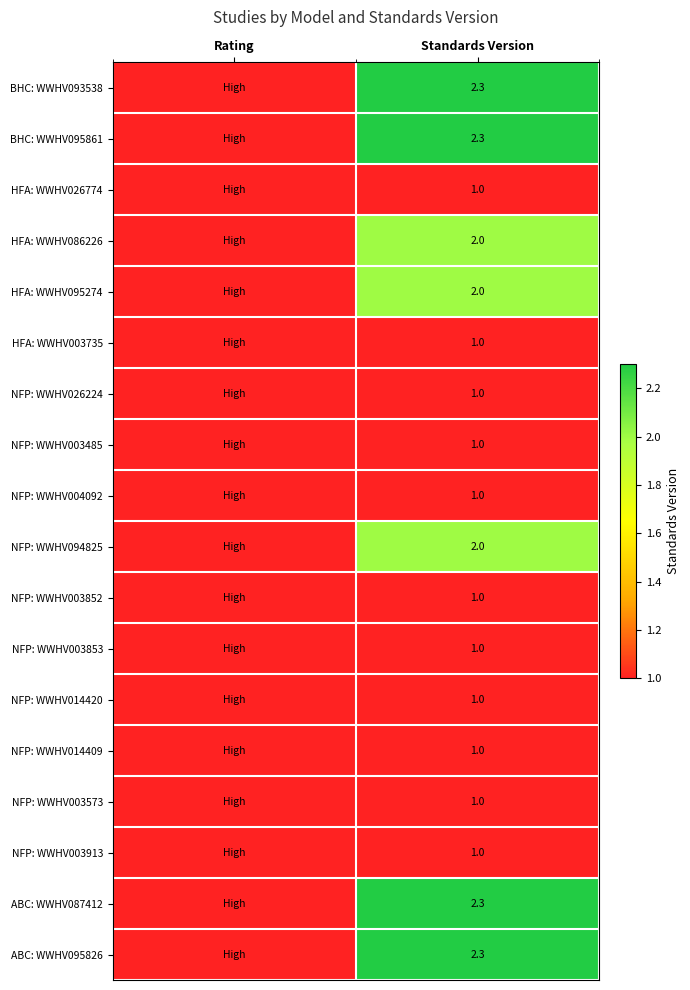

How many distinct data groups are displayed?

18